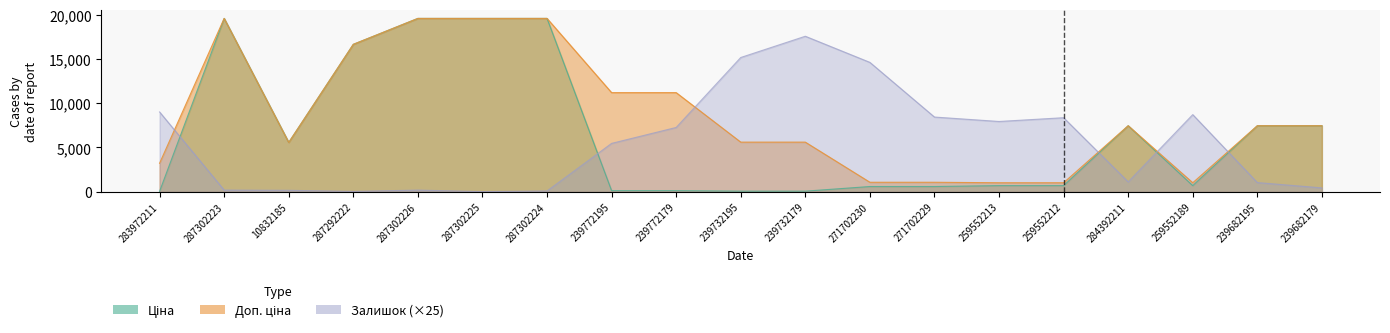

Where is the first local minimum for Доп. ціна?

10832185